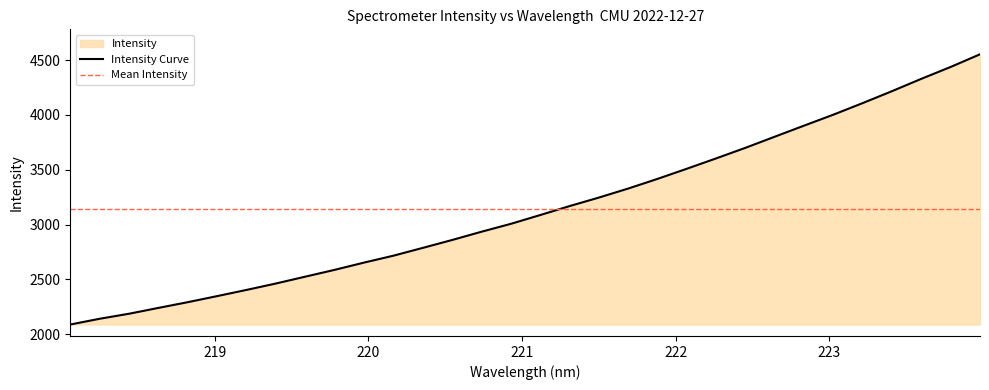

Does the chart have visible grid lines?

No